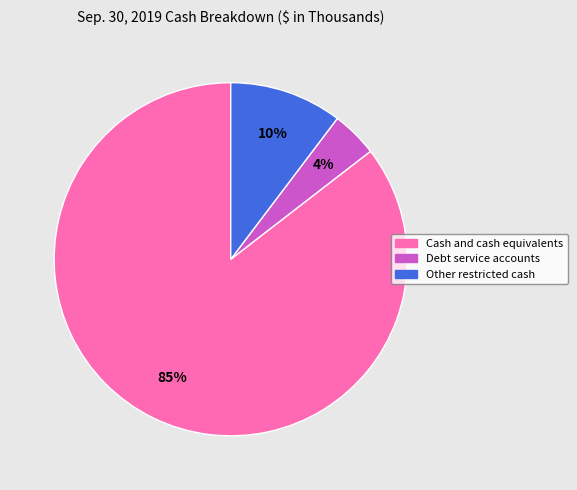

What is the largest slice in the pie chart?

Cash and cash equivalents